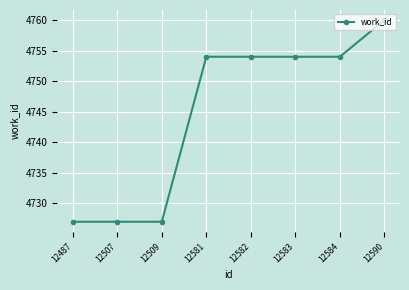

Does the chart have visible grid lines?

Yes